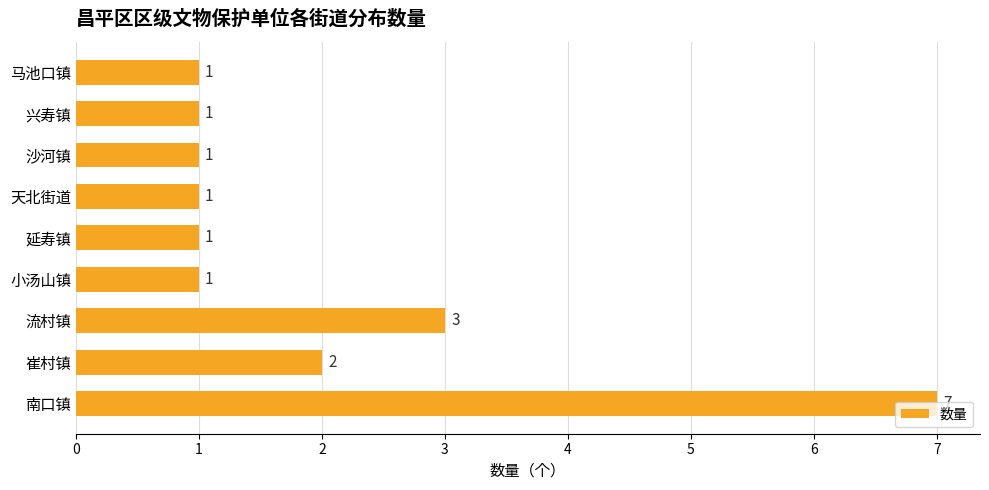

What is the maximum value shown in the chart?

7